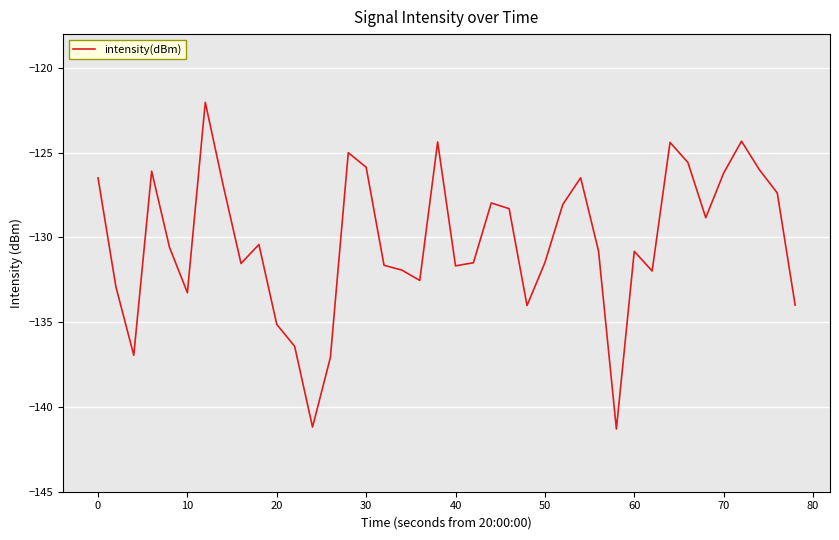

What is the maximum value shown in the chart?

-122.0